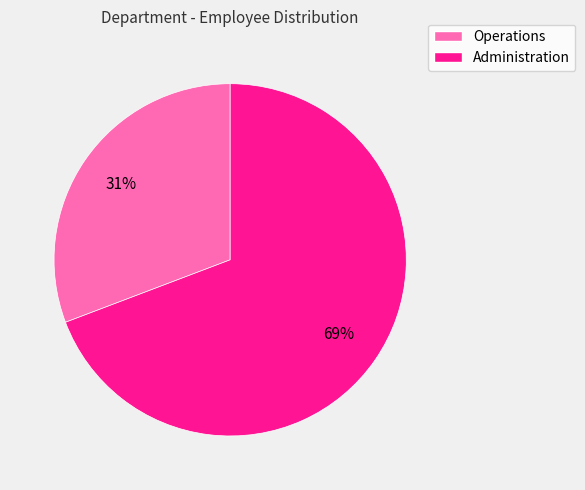

Which slice is the largest?

Administration